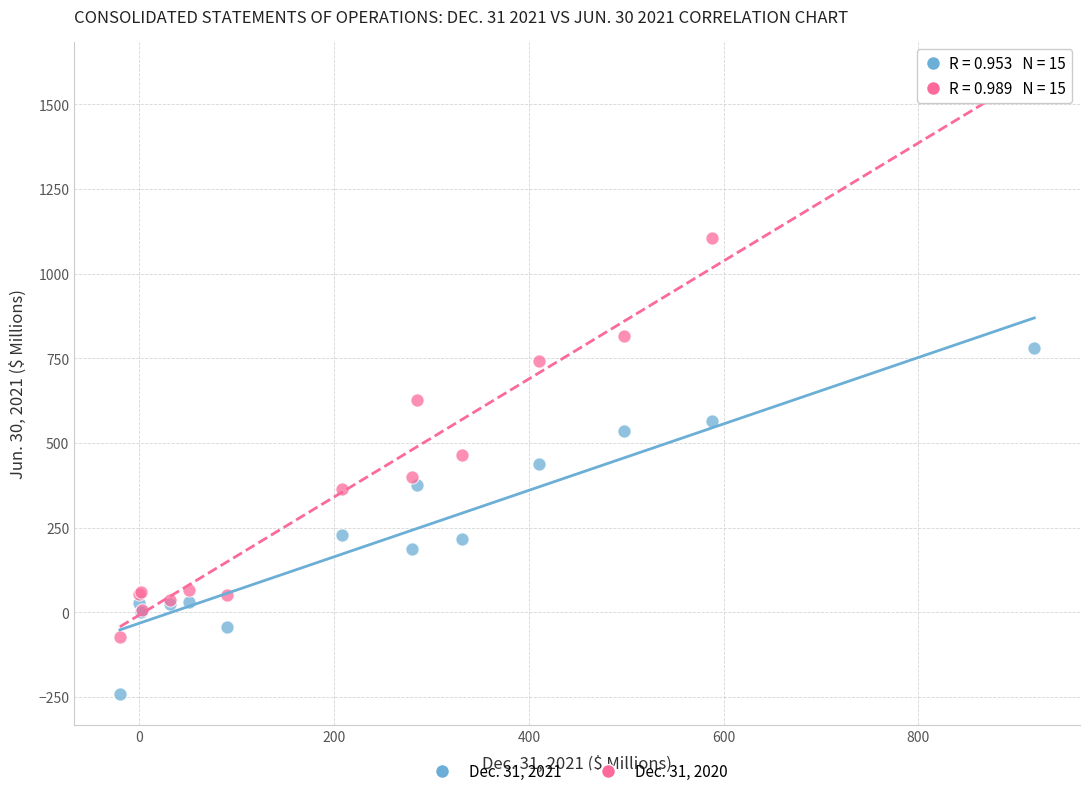

Which series contains the lowest Y value?

Dec. 31, 2021